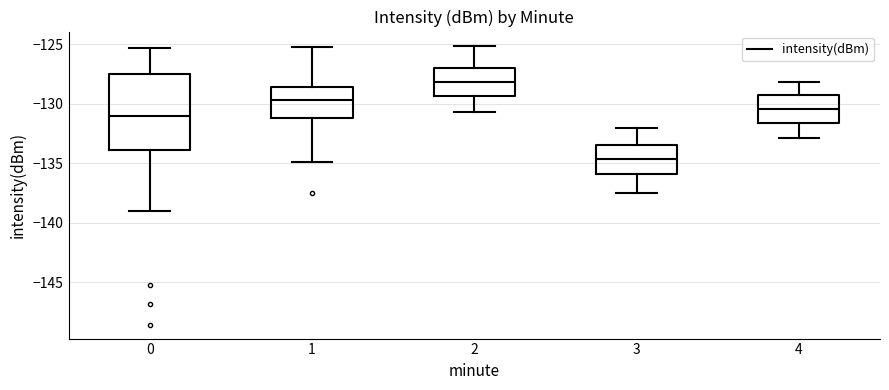

Where does the lower whisker of the box at x = 3 end on the y-axis? The values are not printed on the chart, so give them approximately, as read against the axis.

-137.5